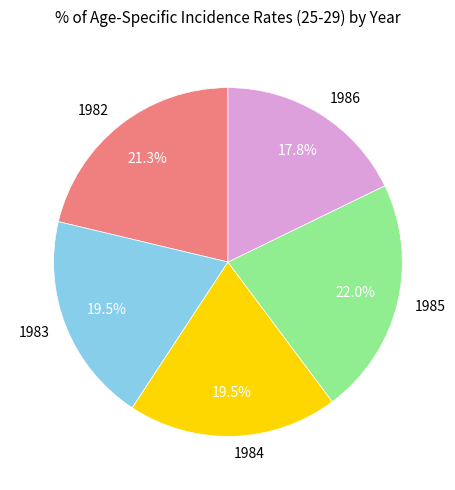

How many slices are in this pie chart?

5